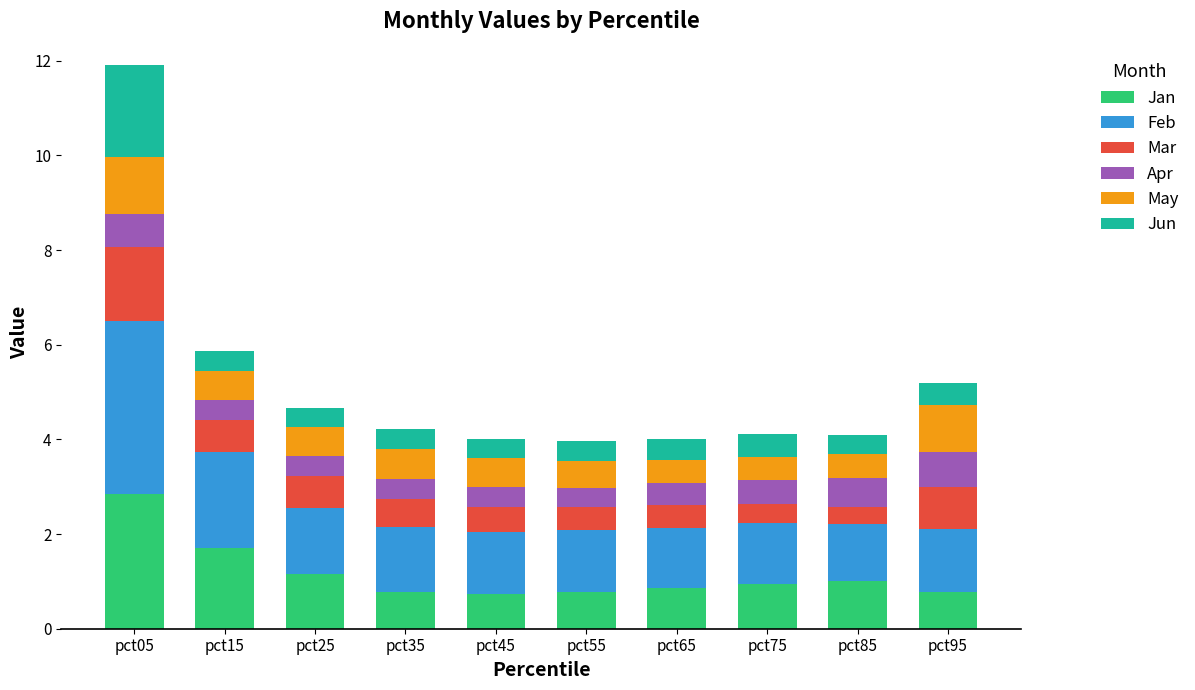

What is the highest value of the Jan series?

2.8